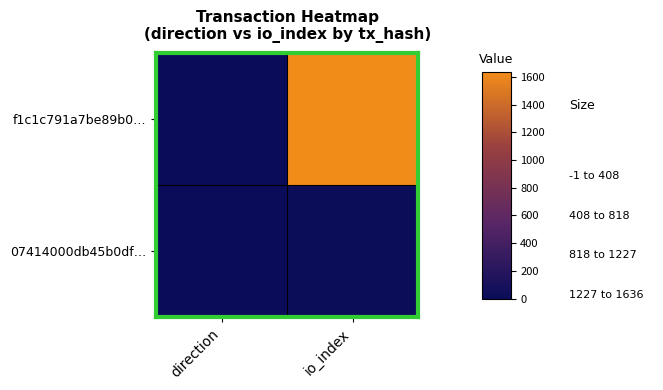

Which series changed the most between direction and io_index?

f1c1c791a7be89b0…